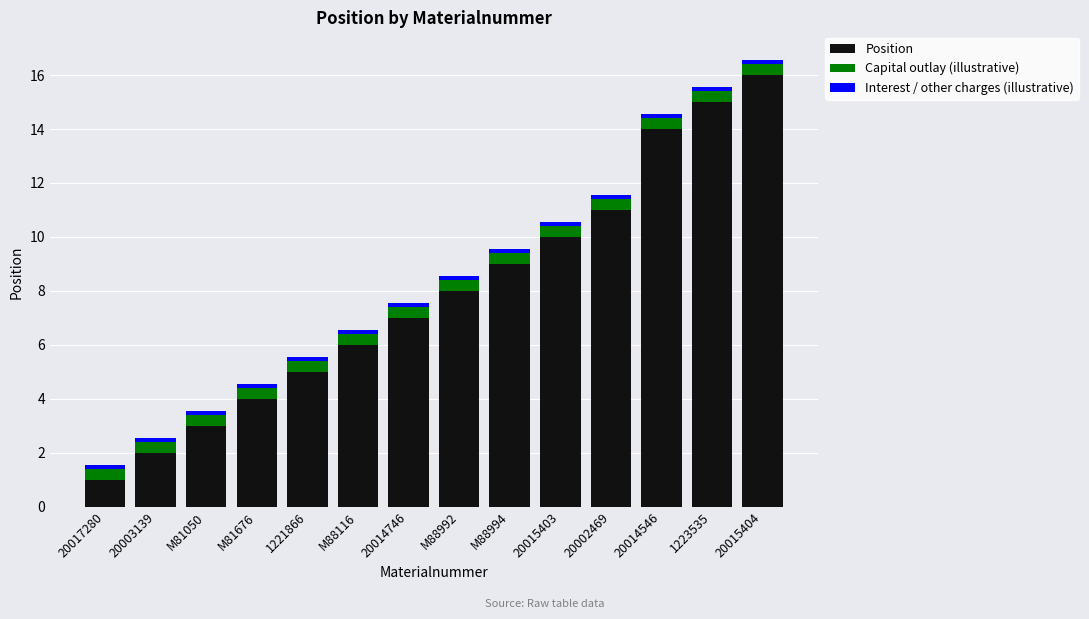

Is it true that Position equals 6.0 at M88116?

True